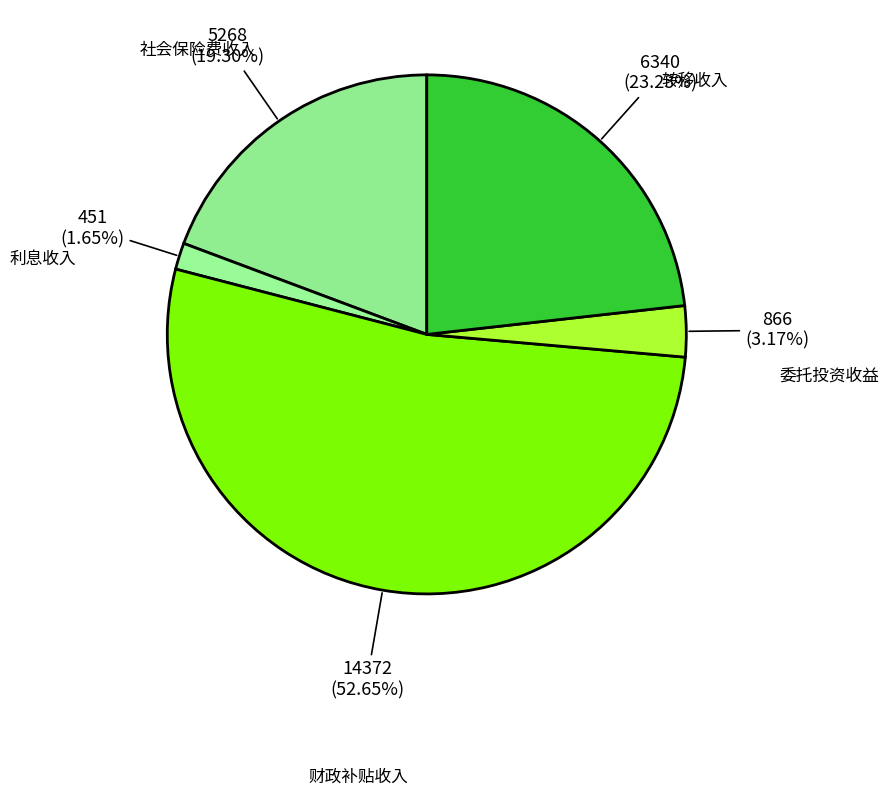

Does any single category account for the majority?

Yes